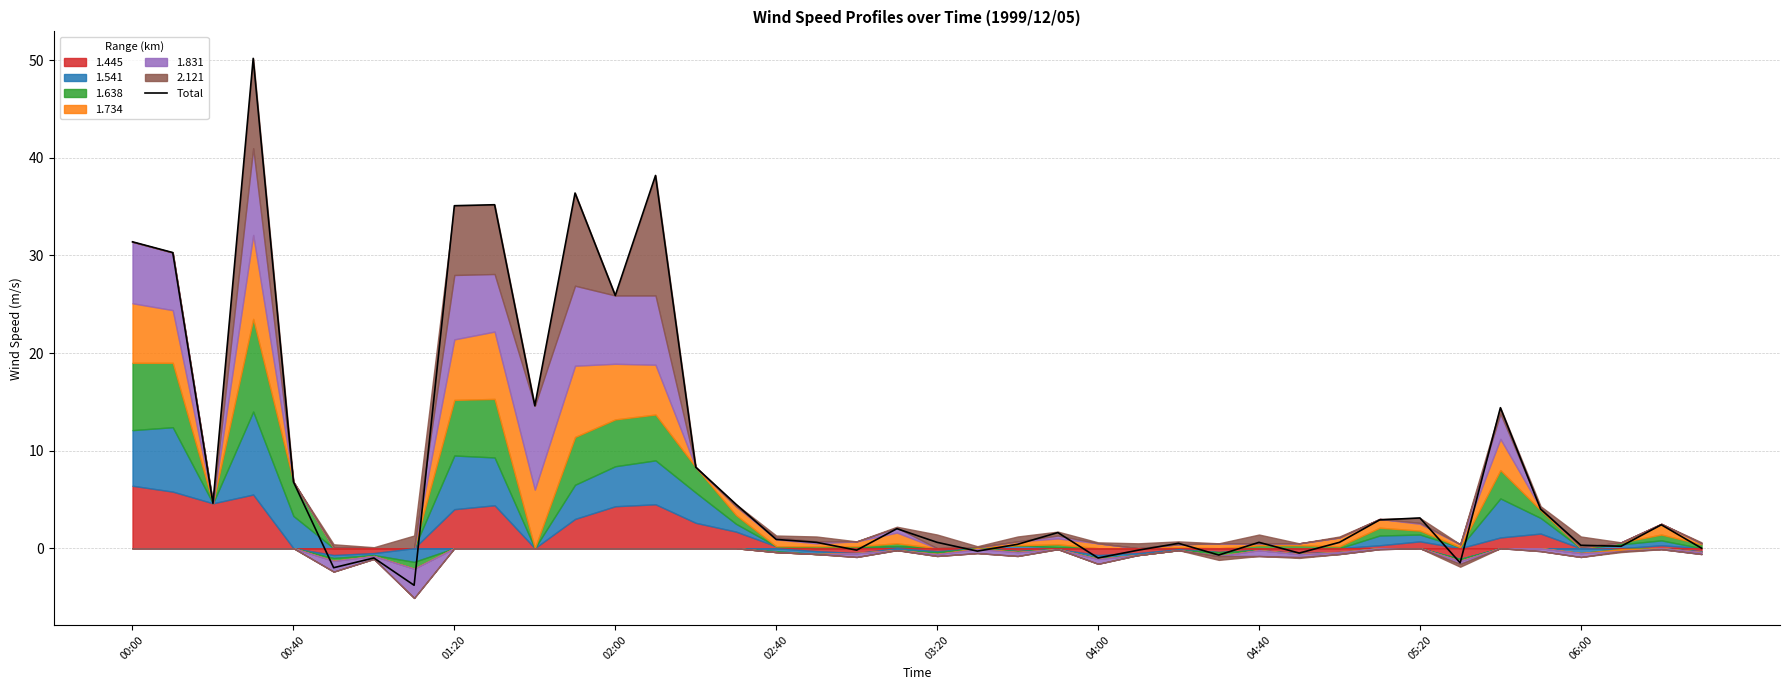

At which label is Total closest to 23?

02:00